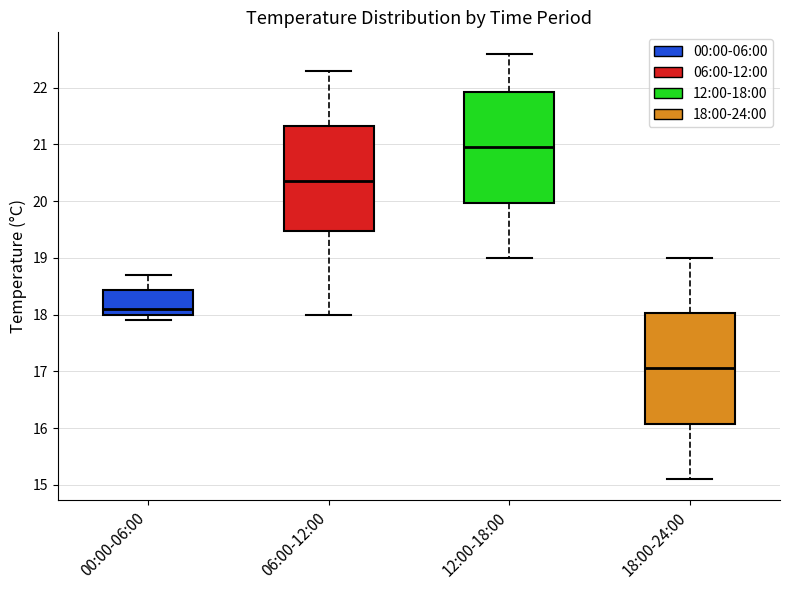

Where does the lower whisker of the box for 00:00-06:00 end on the y-axis? The values are not printed on the chart, so give them approximately, as read against the axis.

17.9